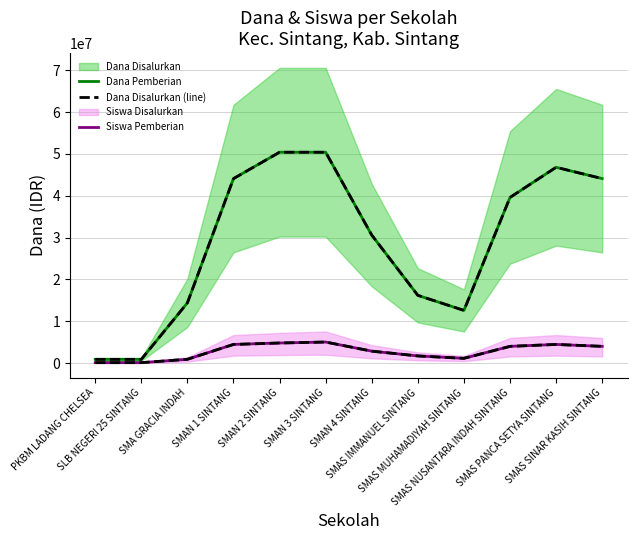

Between SMAN 2 SINTANG and SMAS PANCA SETYA SINTANG, which series saw the biggest shift?

Dana Pemberian